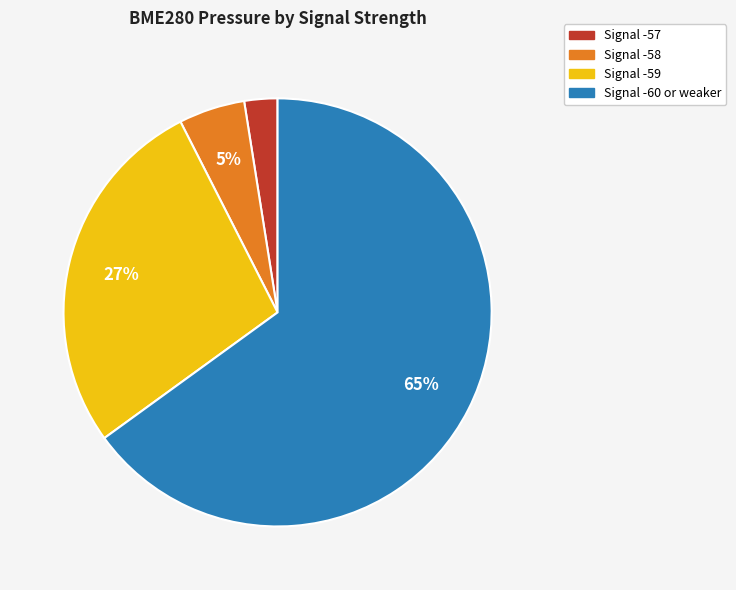

Does any single category account for the majority?

Yes